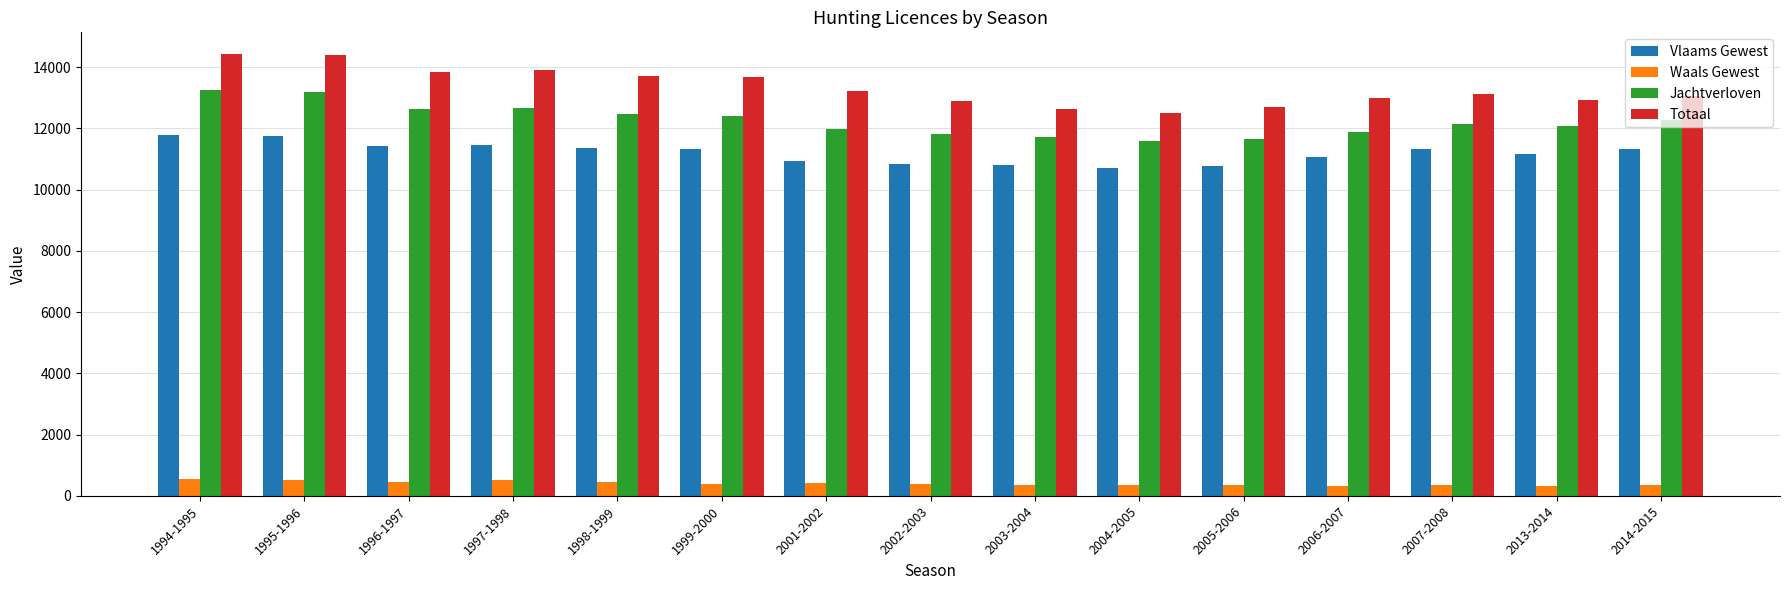

What is the minimum value for Jachtverloven?

11590